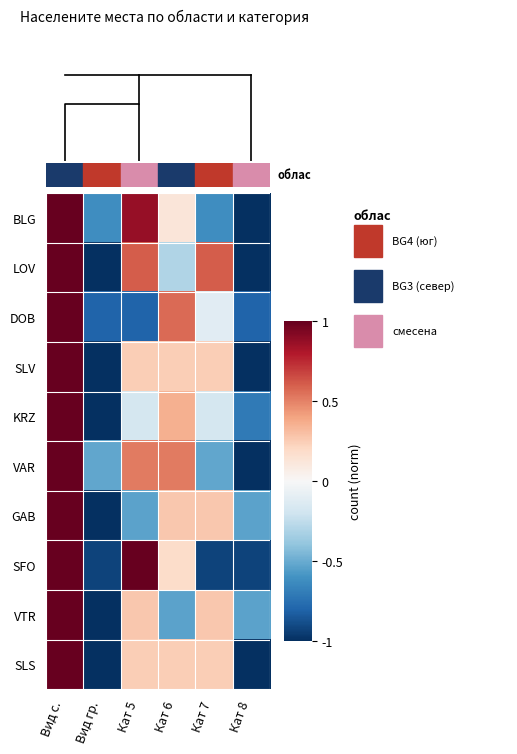

Between Вид гр. and Кат 6, which series saw the biggest shift?

DOB